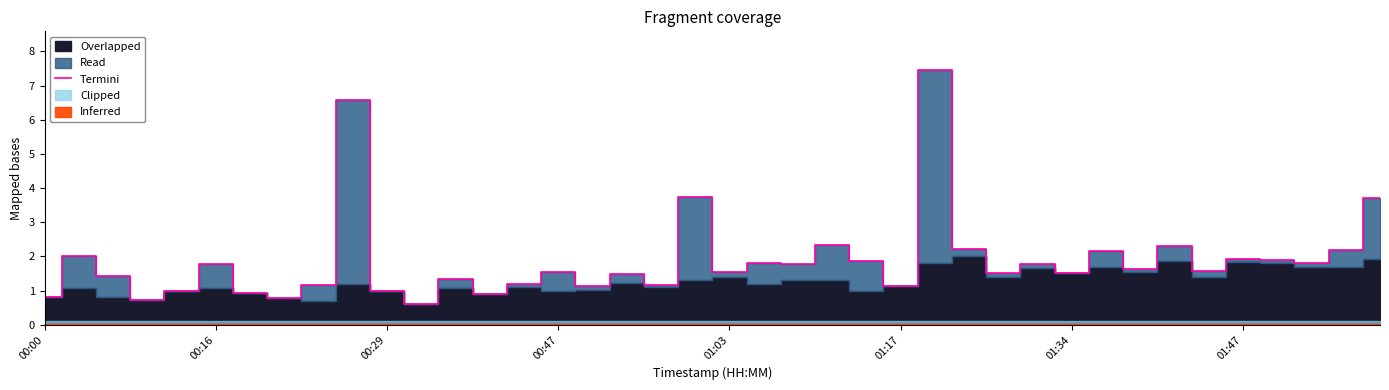

What value does the data have at 22?

1.8